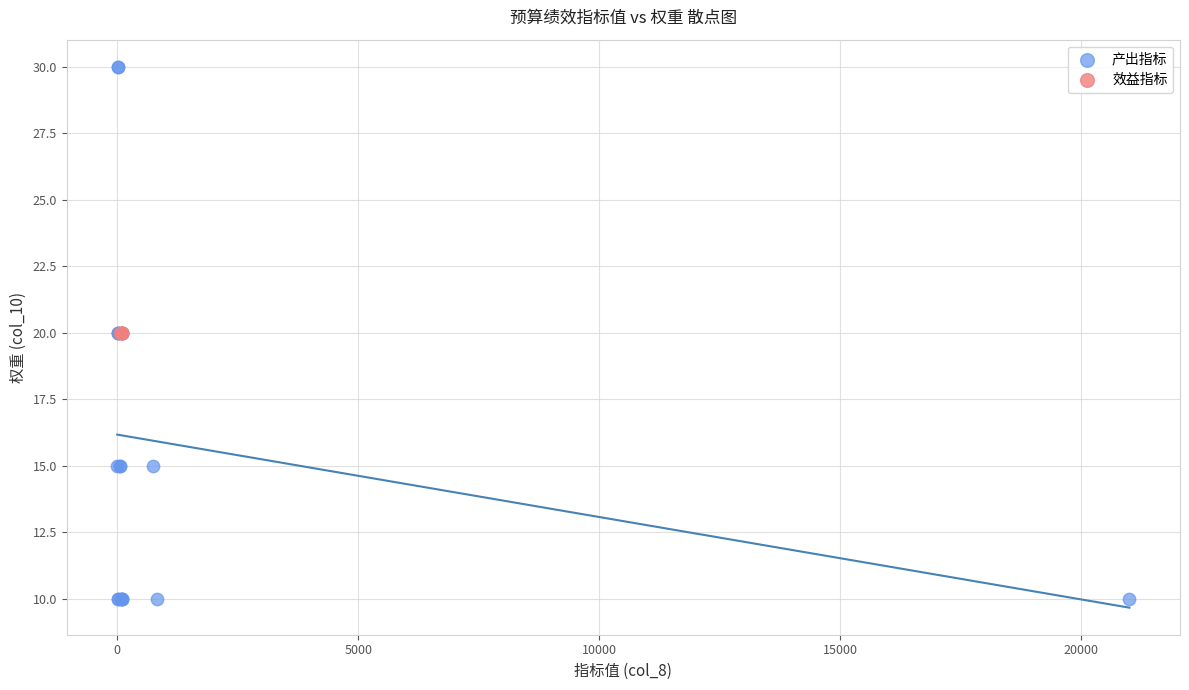

Which series reaches the maximum Y coordinate?

产出指标